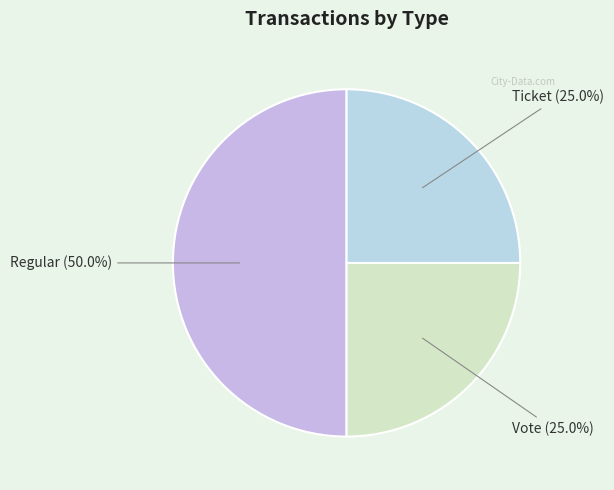

Is Ticket the majority of the pie?

No